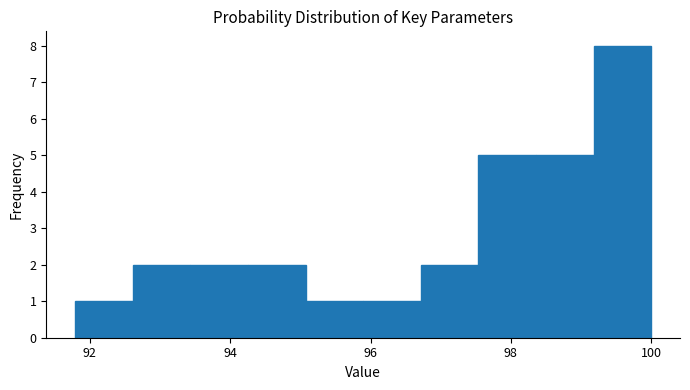

Reading left to right, transcribe this chart: for each bar, give the range it covers on the x-axis and its height. Neither the bar edges nor the heights are printed on the chart, so give them approximately, as read against the axes.

91.8 to 92.6: 1
92.6 to 93.4: 2
93.4 to 94.2: 2
94.2 to 95.0: 2
95.0 to 95.8: 1
95.8 to 96.8: 1
96.8 to 97.6: 2
97.6 to 98.4: 5
98.4 to 99.2: 5
99.2 to 100.0: 8